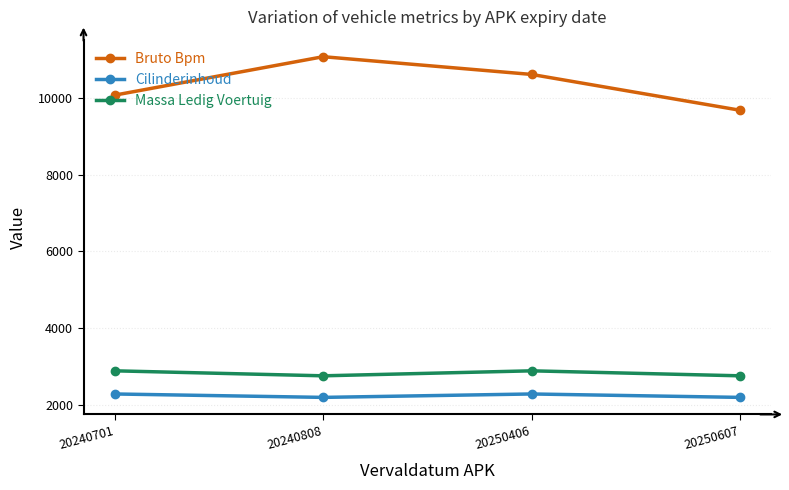

Rank the series by their maximum value, from highest to lowest.

Bruto Bpm, Massa Ledig Voertuig, Cilinderinhoud